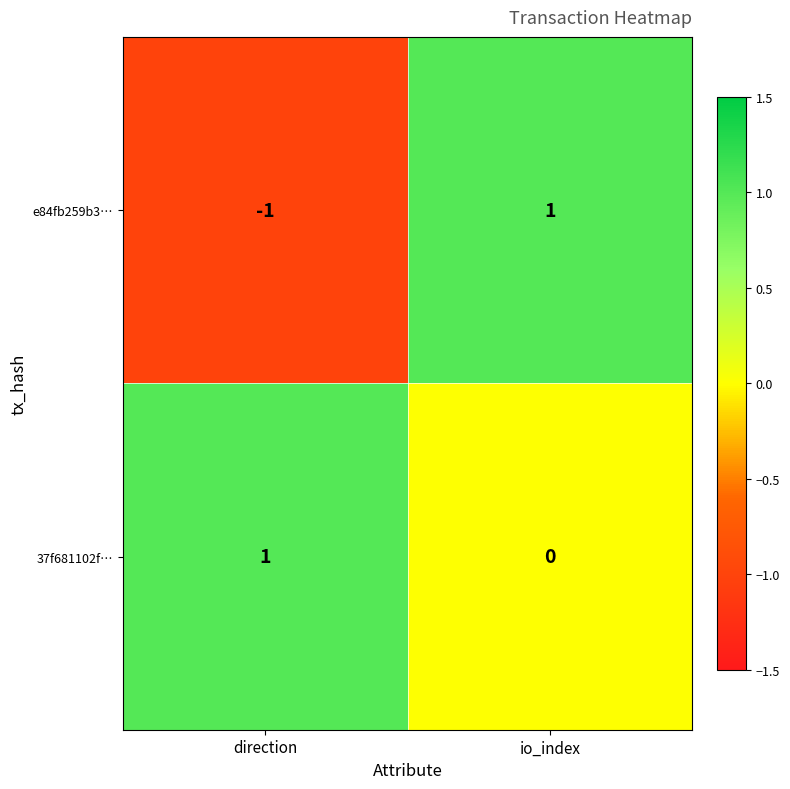

At how many categories does at least one series exceed 0?

2